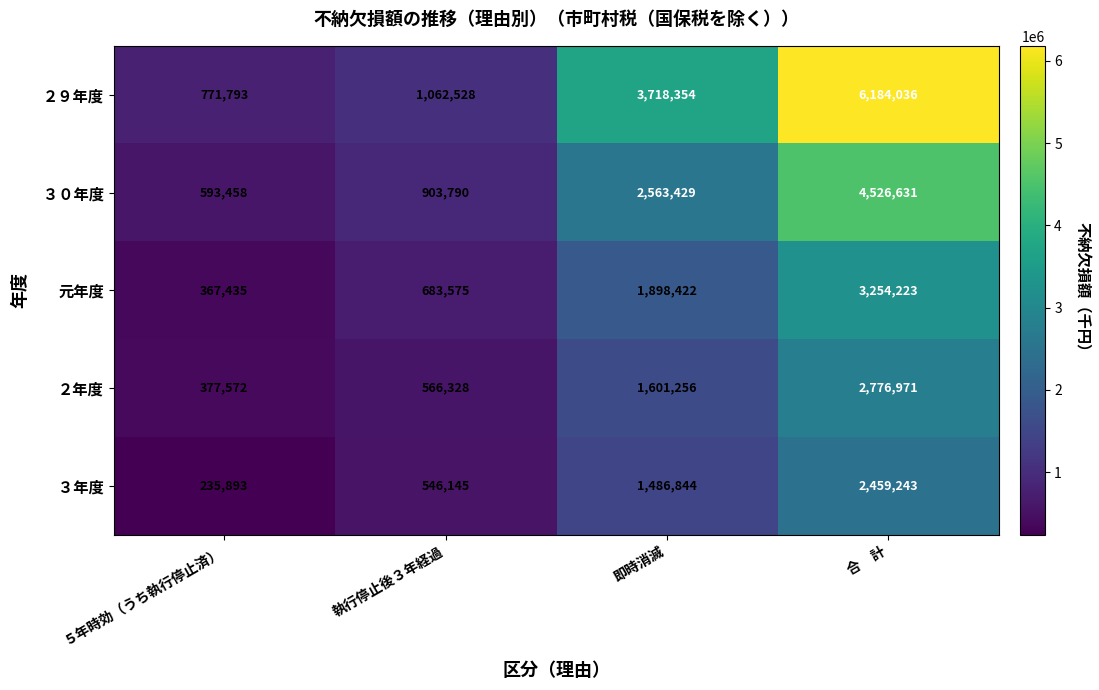

Which series has the largest total across all categories?

２９年度